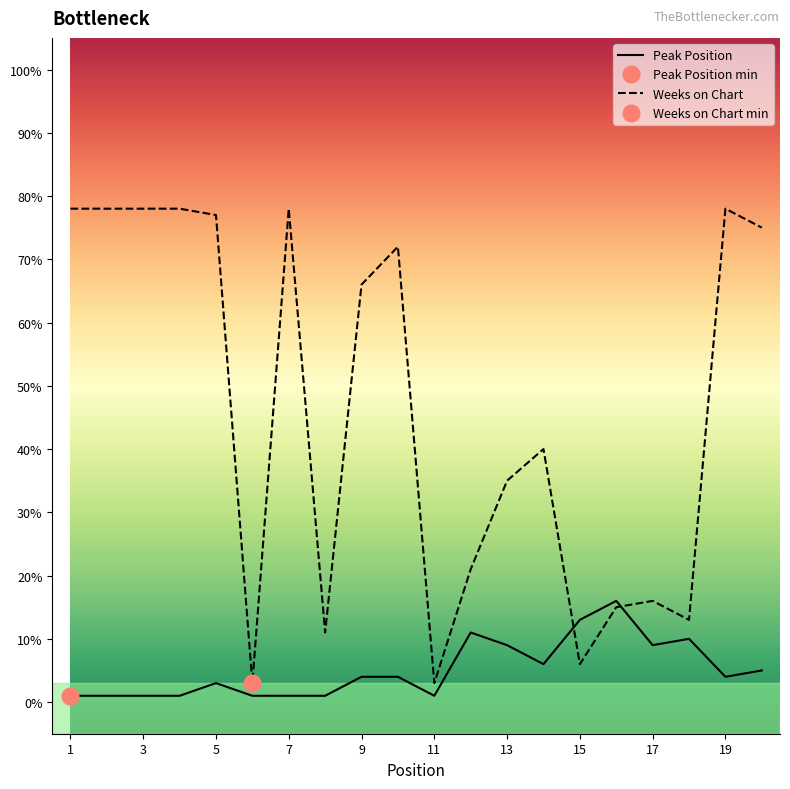

At which category does Peak Position reach its first local valley?

11